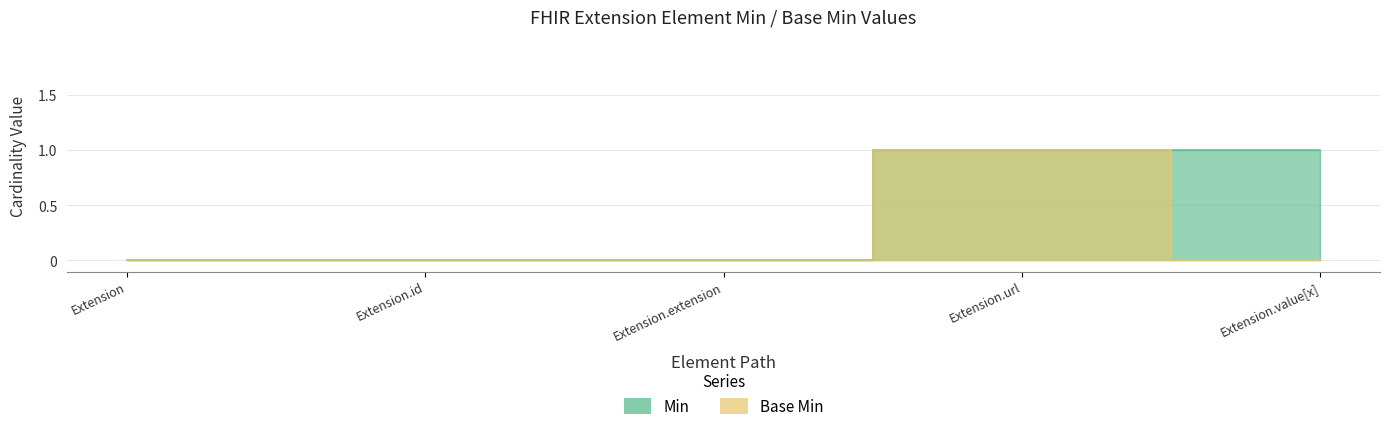

The Base Min series shows 0 at Extension.value[x]. True or false?

False